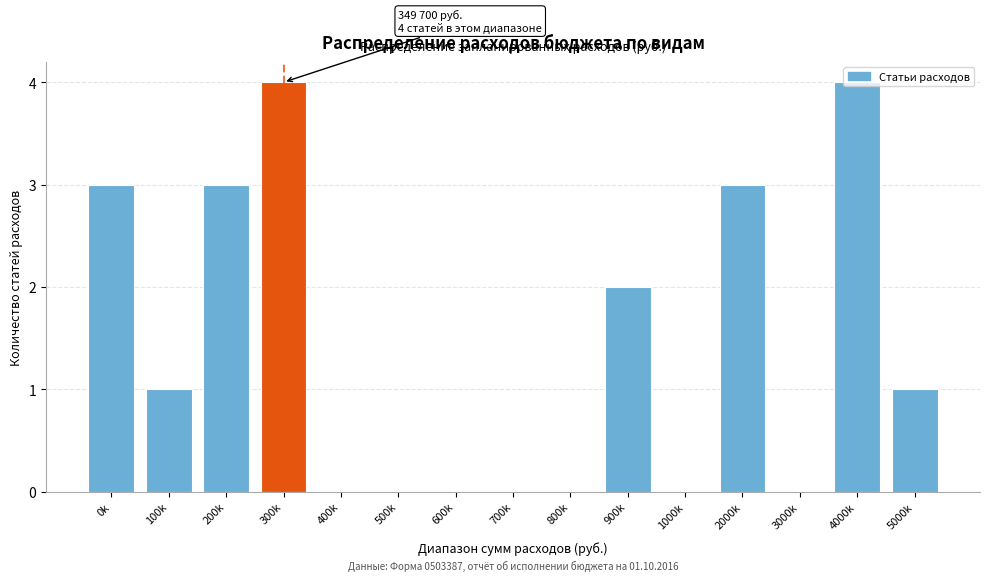

What is the sum of the values at 800k and 2000k?

3